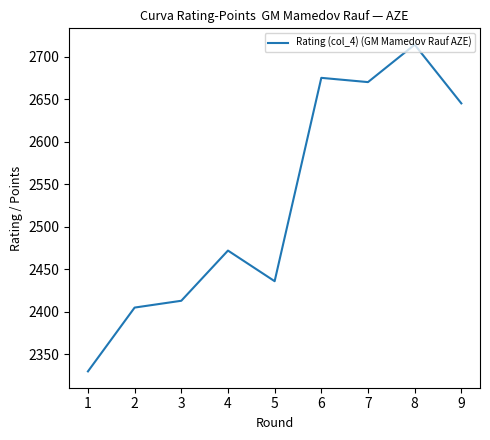

Which label corresponds to the smallest value in the chart?

1